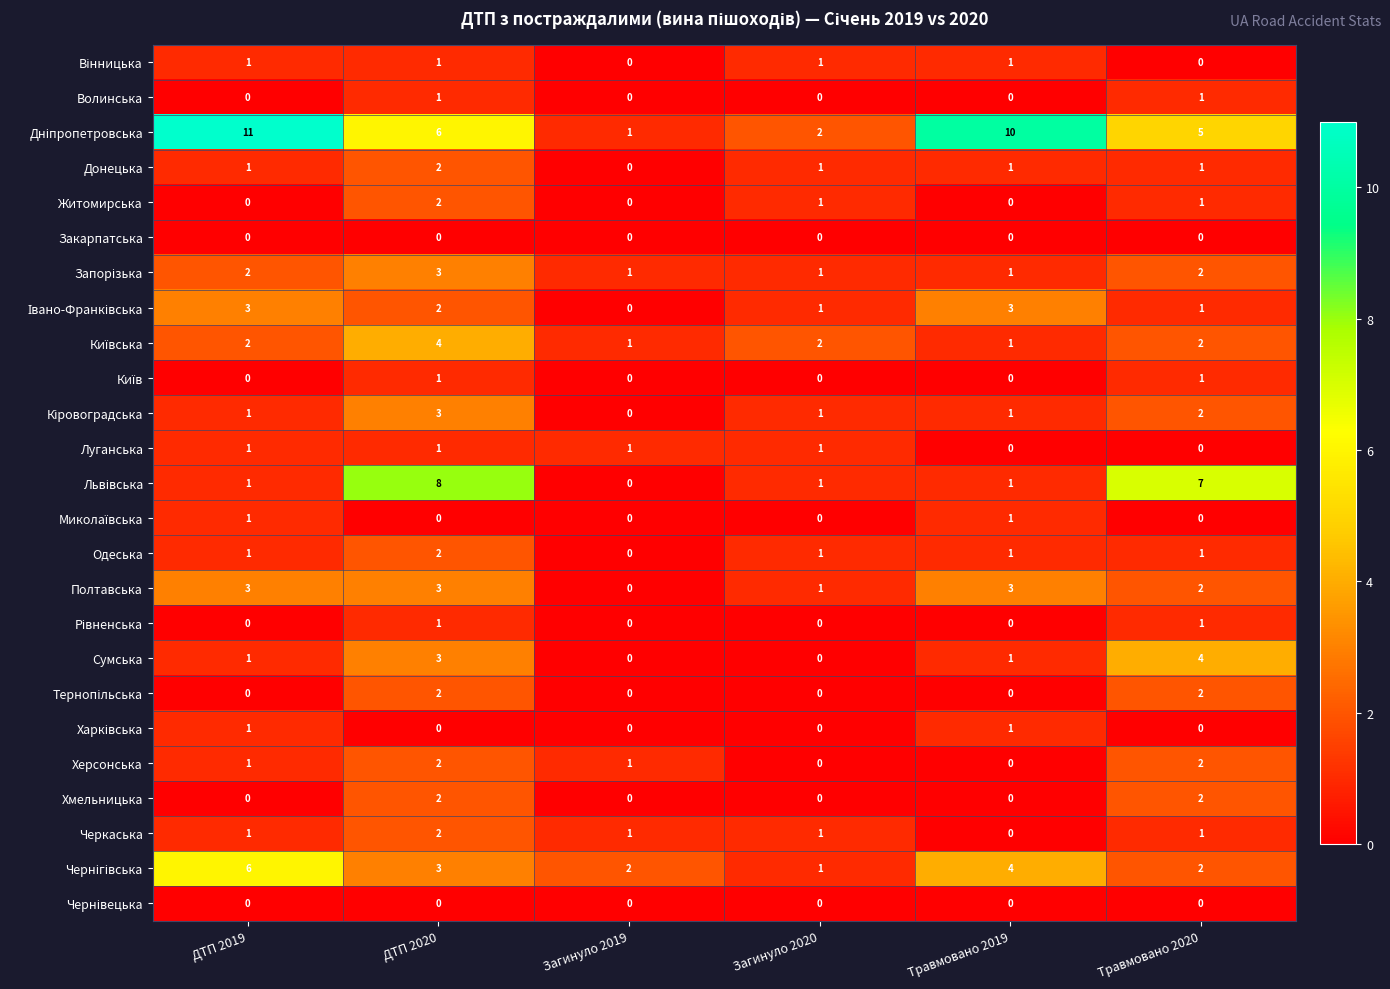

Count the Сумська values in the range 0 to 3.

5